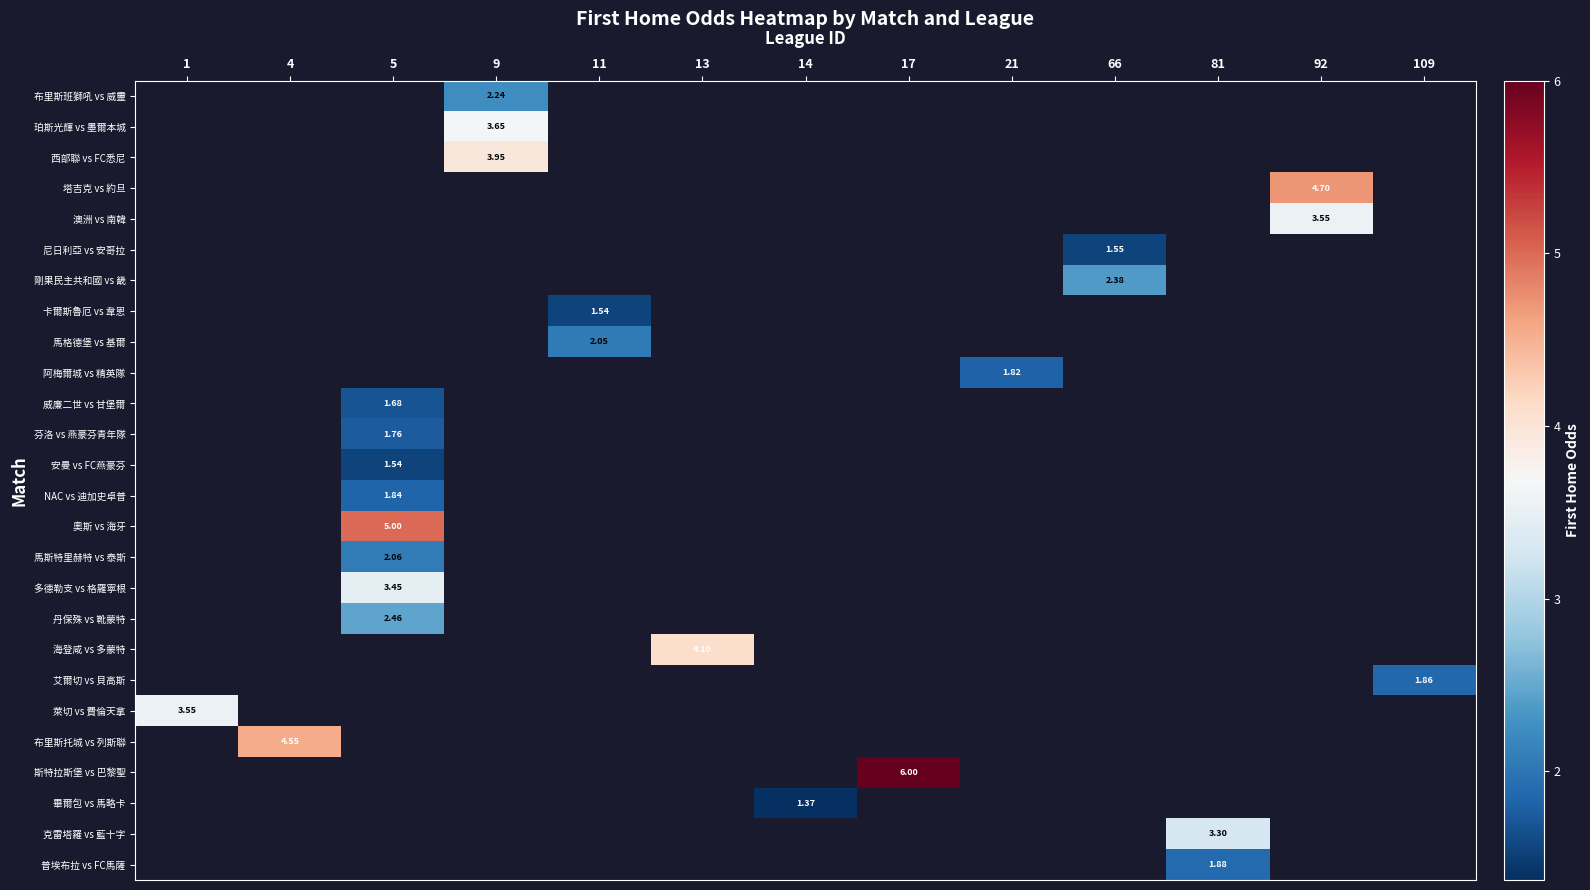

How many series are shown in this chart?

26